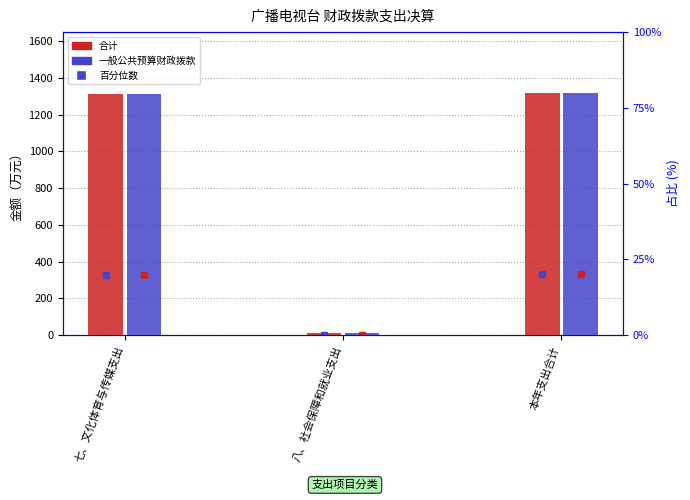

How many data points in 一般公共预算财政拨款 are less than 1311?

1